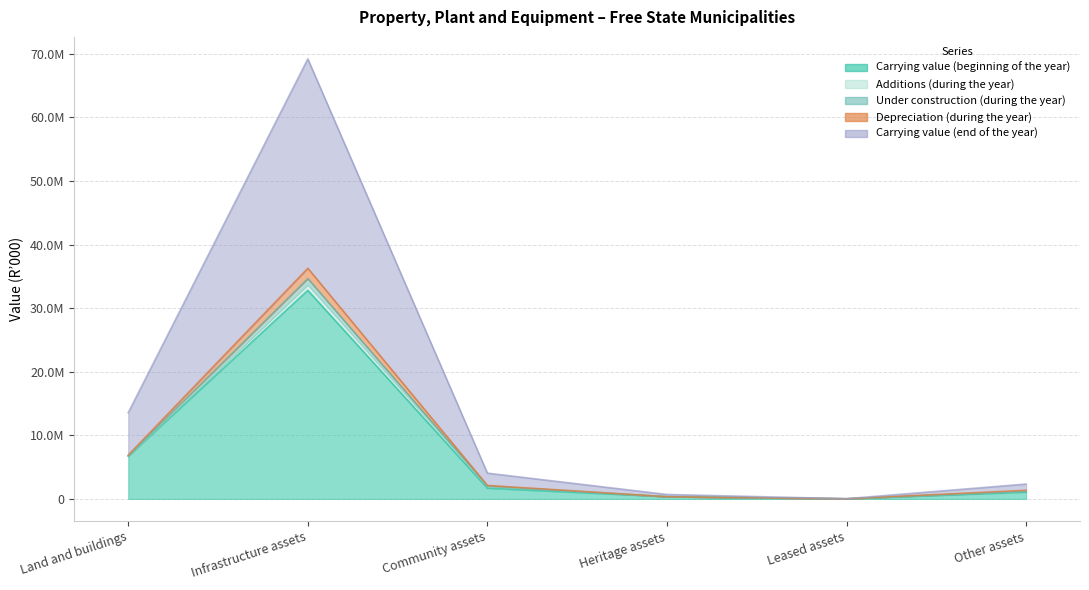

What is the average value of the Carrying value (beginning of the year) series?

7108924